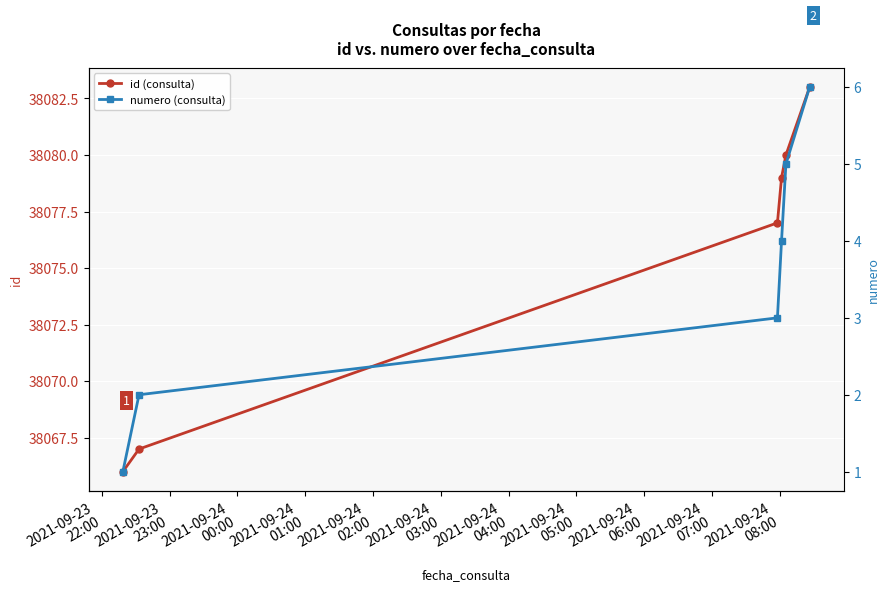

What is the highest value of the id (consulta) series?

38083